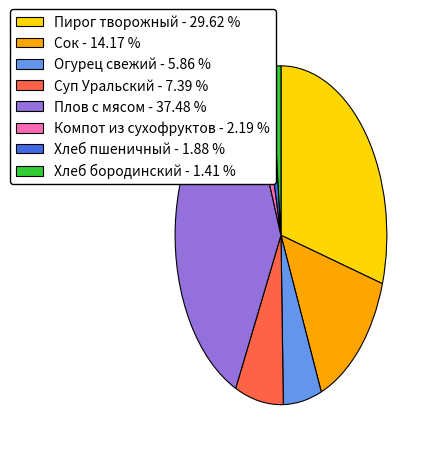

Combined, do Плов с мясом and Хлеб бородинский account for over 50%?

No